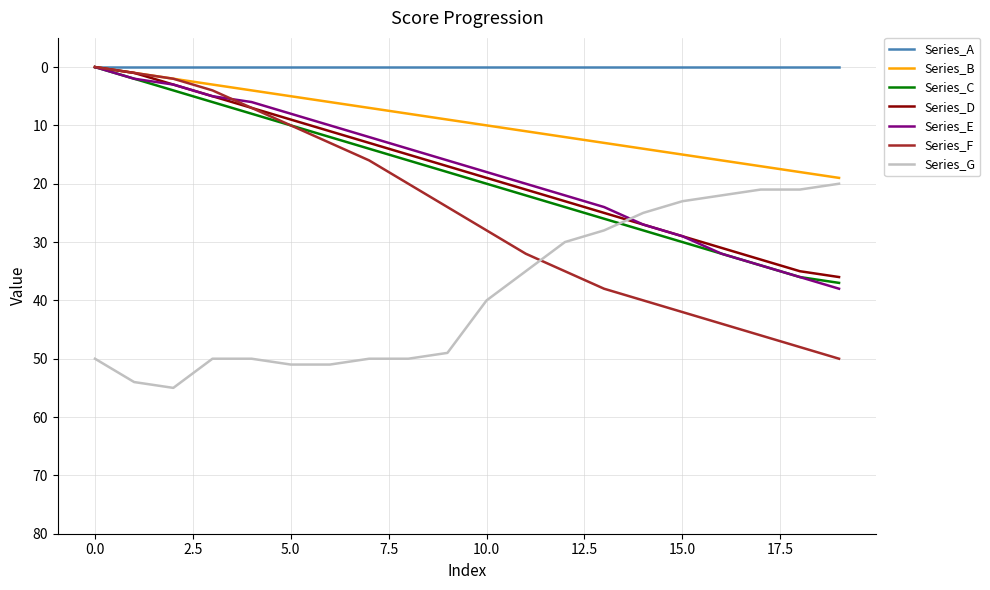

Which series has the widest spread of values?

Series_F